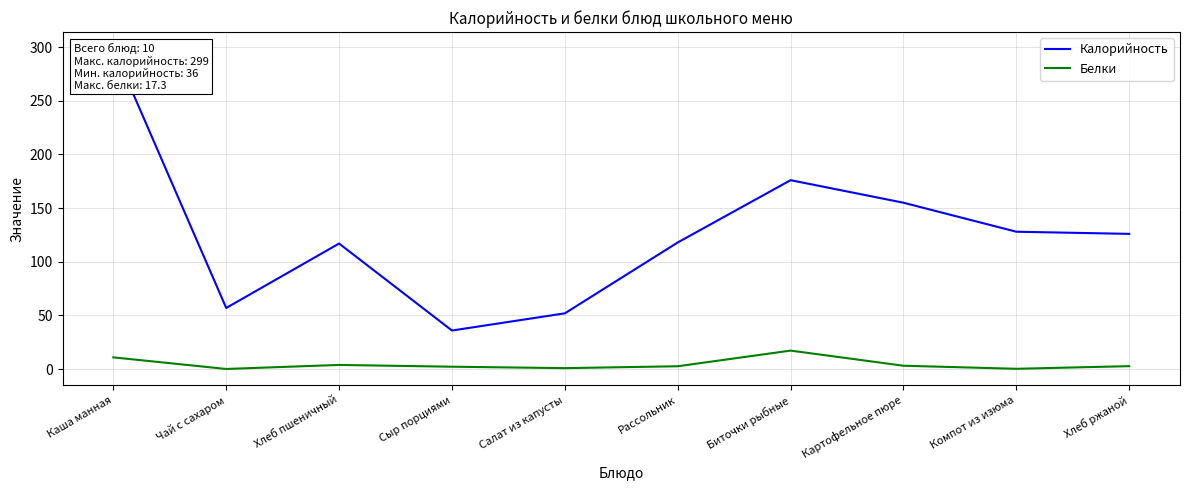

Which series has the largest range (max minus min)?

Калорийность